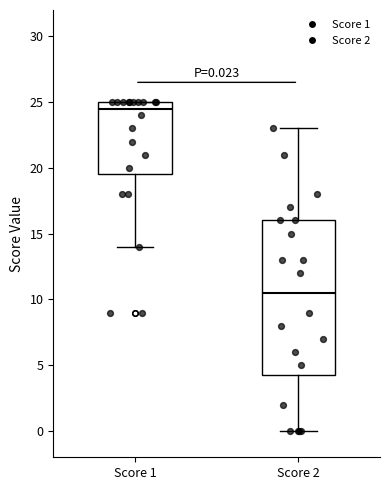

Which box's median line is the lowest?

Score 2